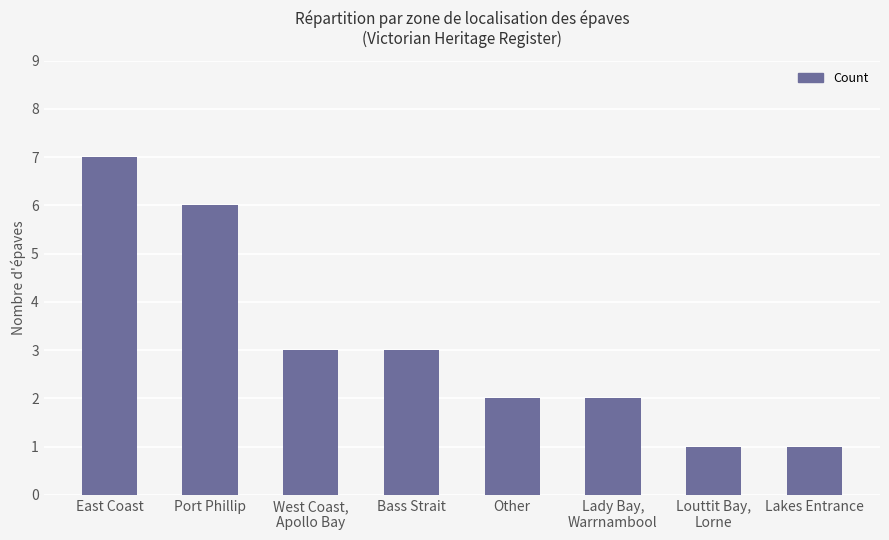

True or false: the data shows 2 at Lady Bay,
Warrnambool.

True